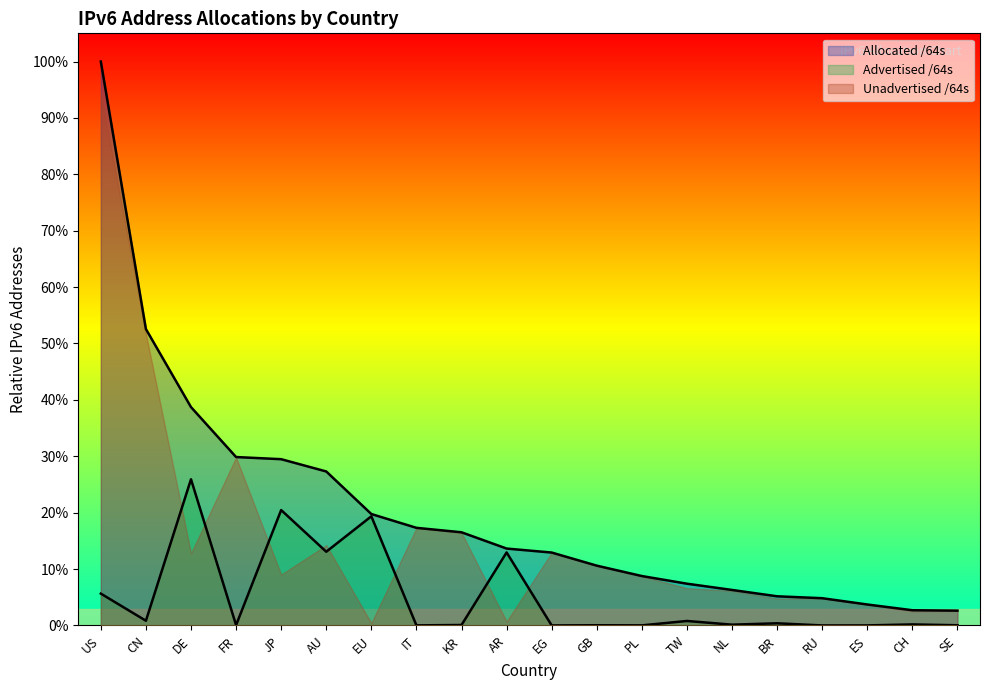

True or false: Advertised /64s and Allocated /64s cross at least once.

False